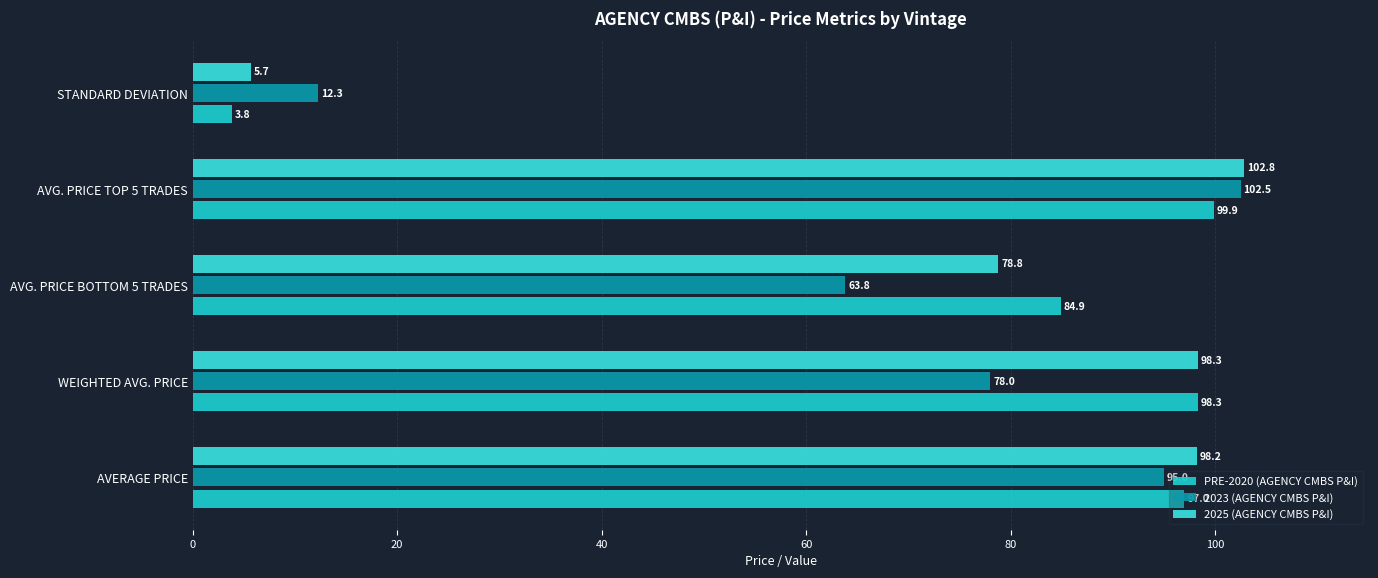

How many data points in 2023 (AGENCY CMBS P&I) are less than 78?

2